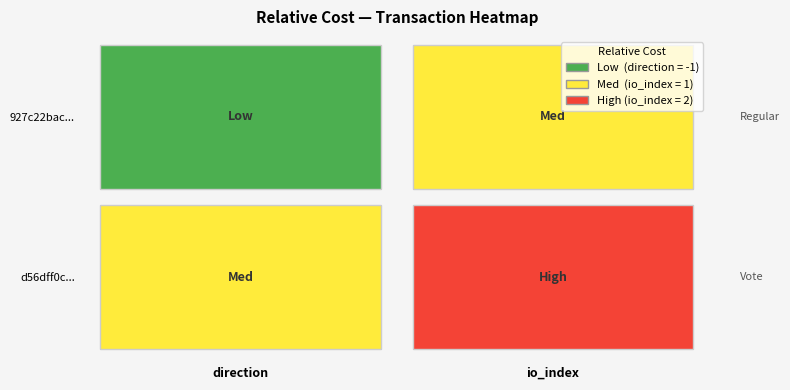

How many data points does each series have?

2